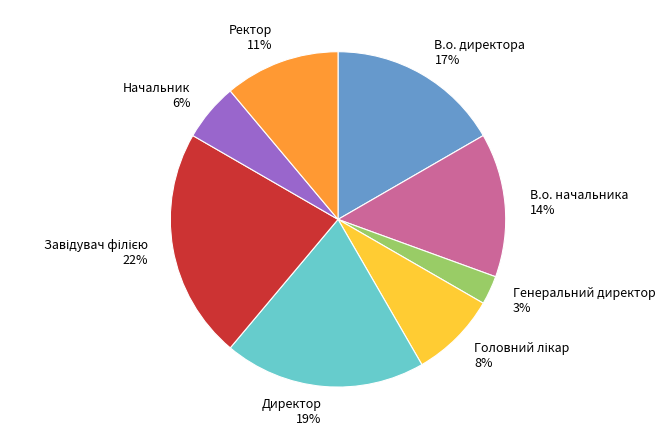

Which has a higher value, В.о. начальника or В.о. директора?

В.о. директора